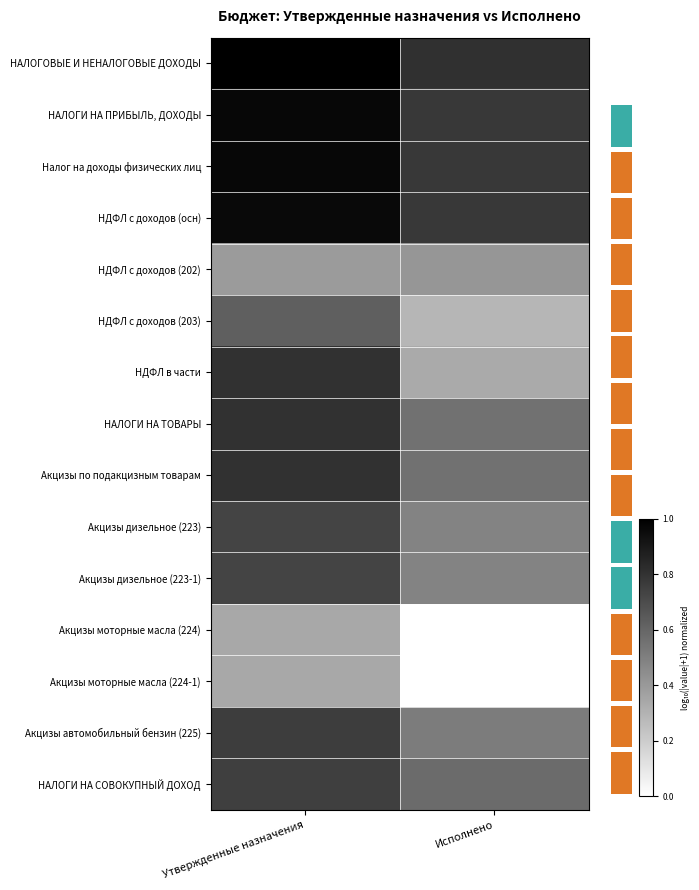

What is the spread (max minus min) of values at Исполнено?

0.8